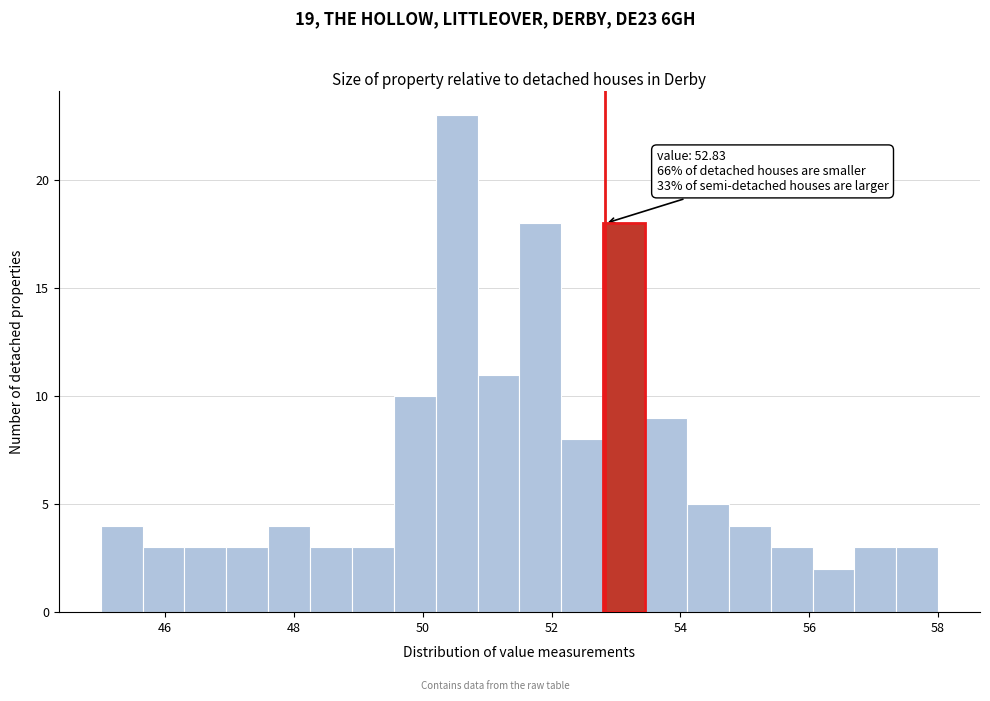

Around what value on the x-axis is the tallest bar? Give the approximate position of its centre, as read against the axis.

50.6